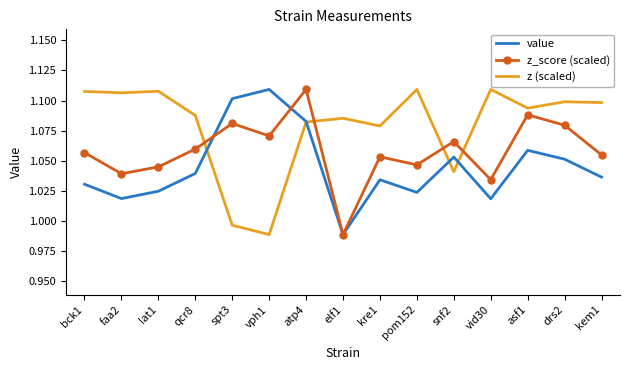

How many intersections are there between z (scaled) and value?

4